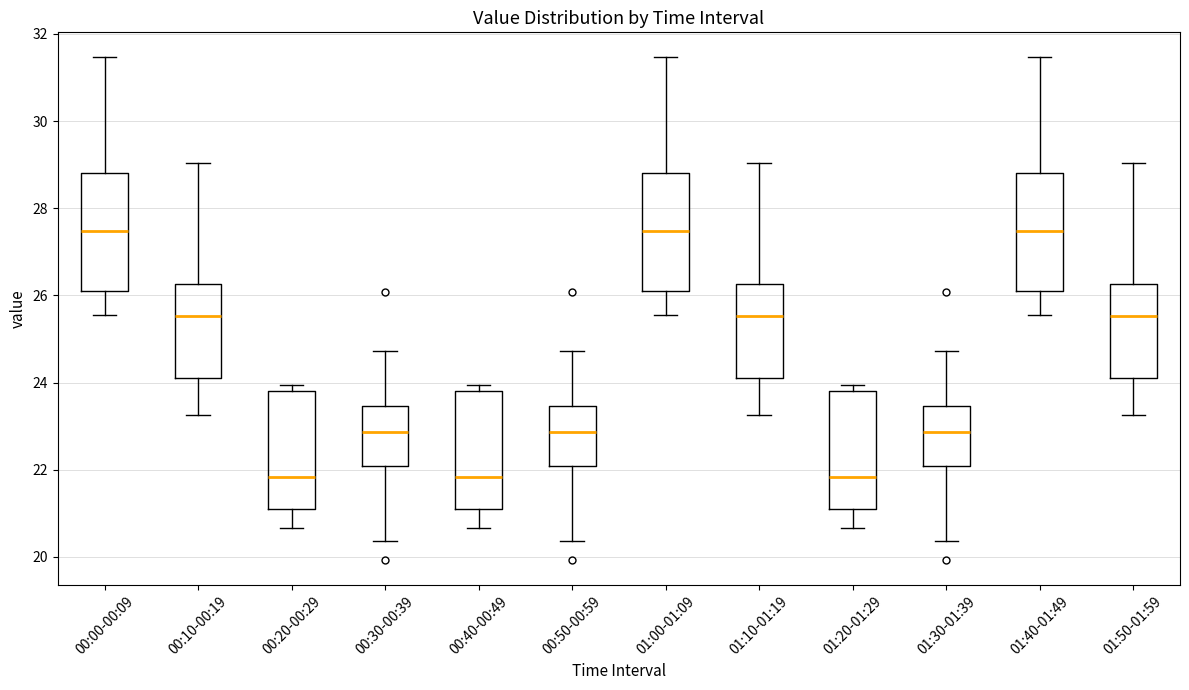

Reading left to right, transcribe this box plot: for each box, give where its median line is, the range the box spans, and where its two whiskers end, as read against the y-axis. The values are not printed on the chart, so give them approximately, as read against the axis.

00:00-00:09: median 27.4, box 26.2 to 28.8, whiskers 25.6 to 31.4
00:10-00:19: median 25.6, box 24.2 to 26.2, whiskers 23.2 to 29.0
00:20-00:29: median 21.8, box 21.2 to 23.8, whiskers 20.6 to 24.0
00:30-00:39: median 22.8, box 22.0 to 23.4, whiskers 20.4 to 24.8
00:40-00:49: median 21.8, box 21.2 to 23.8, whiskers 20.6 to 24.0
00:50-00:59: median 22.8, box 22.0 to 23.4, whiskers 20.4 to 24.8
01:00-01:09: median 27.4, box 26.2 to 28.8, whiskers 25.6 to 31.4
01:10-01:19: median 25.6, box 24.2 to 26.2, whiskers 23.2 to 29.0
01:20-01:29: median 21.8, box 21.2 to 23.8, whiskers 20.6 to 24.0
01:30-01:39: median 22.8, box 22.0 to 23.4, whiskers 20.4 to 24.8
01:40-01:49: median 27.4, box 26.2 to 28.8, whiskers 25.6 to 31.4
01:50-01:59: median 25.6, box 24.2 to 26.2, whiskers 23.2 to 29.0